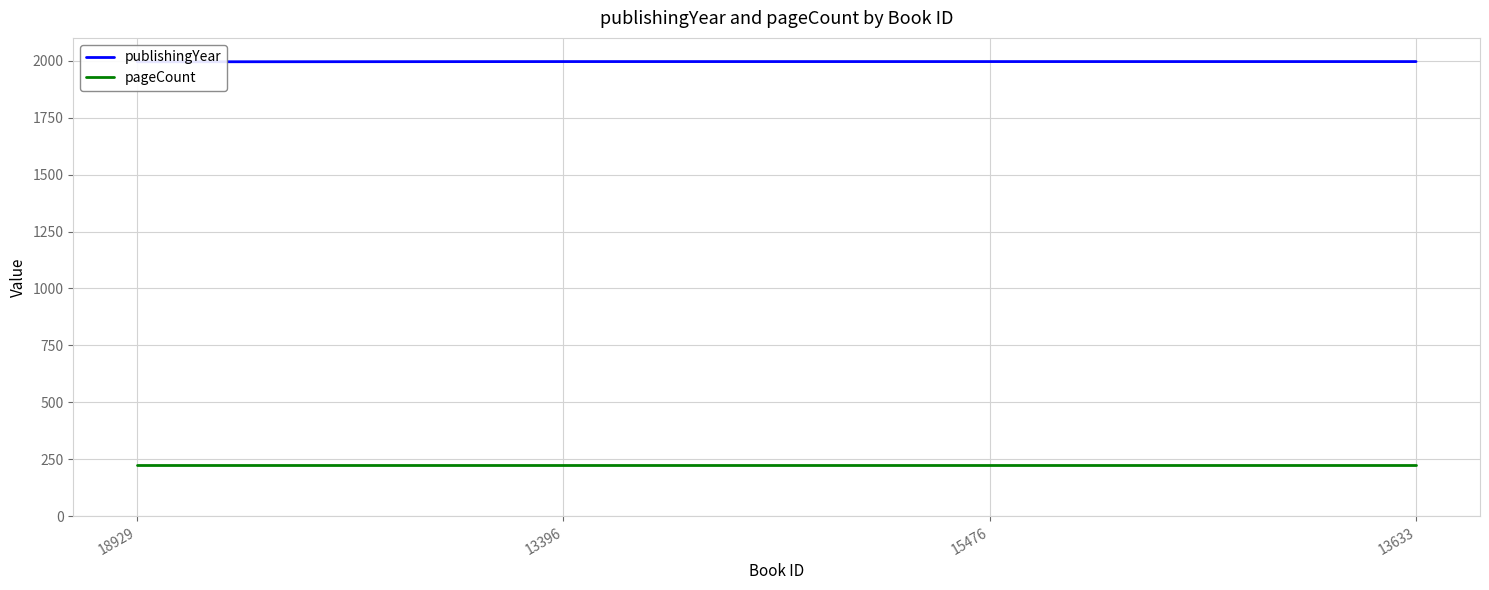

List the labels in order of pageCount value, largest first.

18929, 13396, 15476, 13633